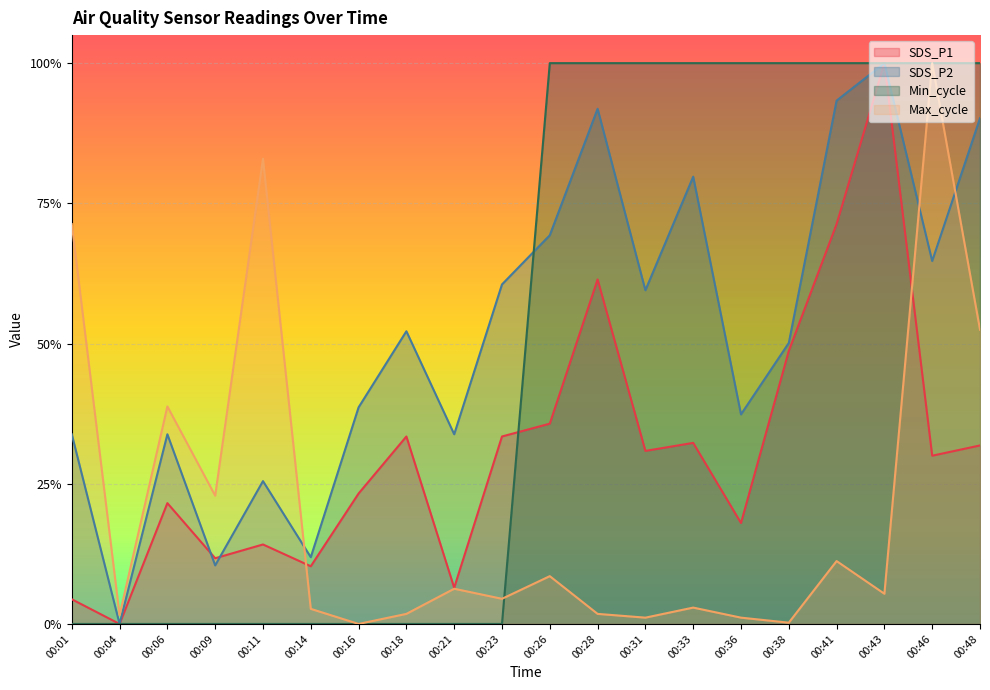

What is the sum of the Max_cycle values at 00:26 and 00:43?

0.1